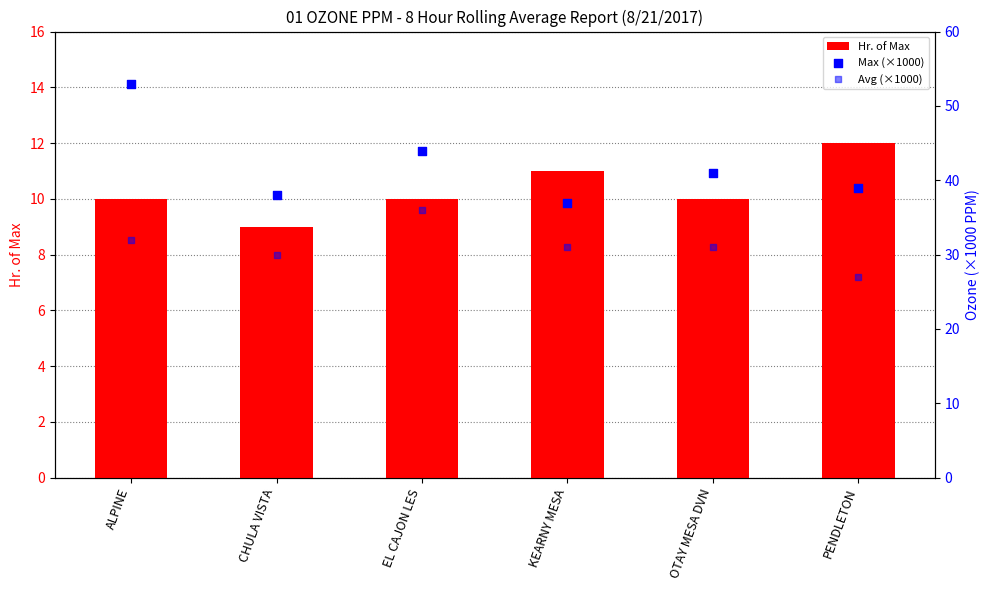

Which series contains the lowest Y value?

Hr. of Max